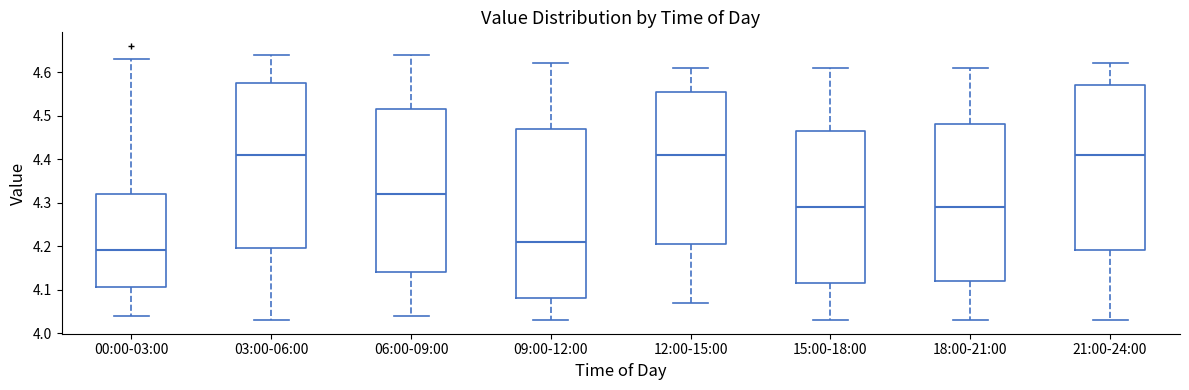

Reading left to right, transcribe this box plot: for each box, give where its median line is, the range the box spans, and where its two whiskers end, as read against the y-axis. The values are not printed on the chart, so give them approximately, as read against the axis.

00:00-03:00: median 4.19, box 4.11 to 4.32, whiskers 4.04 to 4.63
03:00-06:00: median 4.41, box 4.20 to 4.58, whiskers 4.03 to 4.64
06:00-09:00: median 4.32, box 4.14 to 4.52, whiskers 4.04 to 4.64
09:00-12:00: median 4.21, box 4.08 to 4.47, whiskers 4.03 to 4.62
12:00-15:00: median 4.41, box 4.21 to 4.56, whiskers 4.07 to 4.61
15:00-18:00: median 4.29, box 4.12 to 4.47, whiskers 4.03 to 4.61
18:00-21:00: median 4.29, box 4.12 to 4.48, whiskers 4.03 to 4.61
21:00-24:00: median 4.41, box 4.19 to 4.57, whiskers 4.03 to 4.62